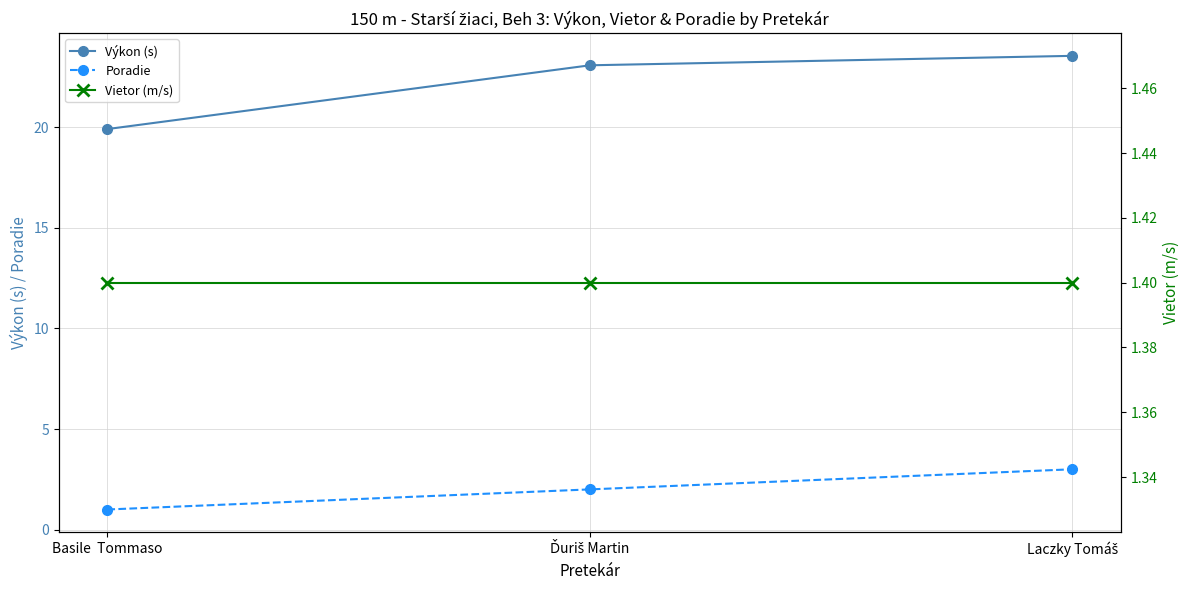

Between Laczky Tomáš and Basile  Tommaso, which is larger?

Laczky Tomáš